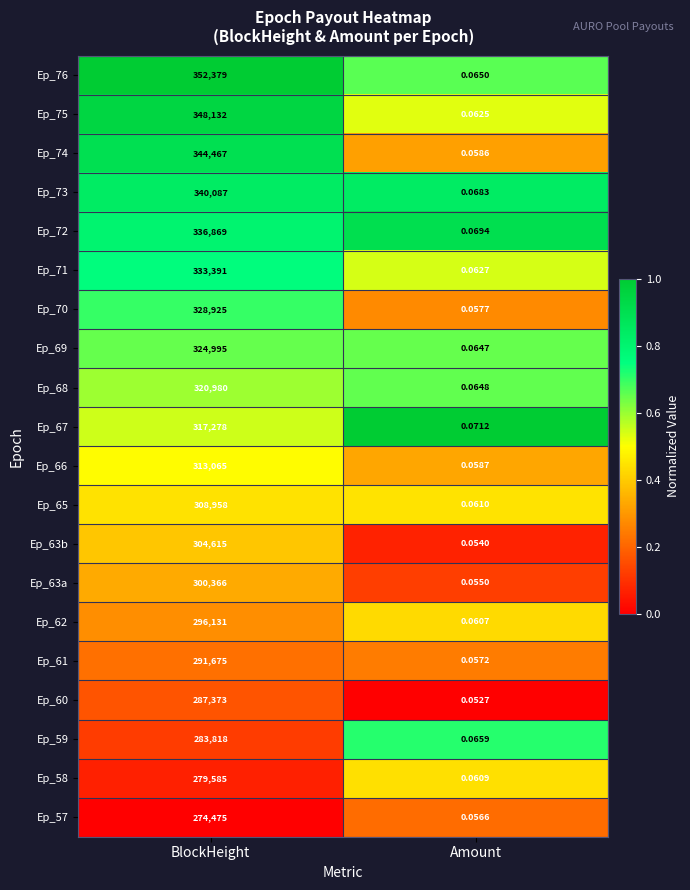

Which label corresponds to the largest value in the chart?

BlockHeight